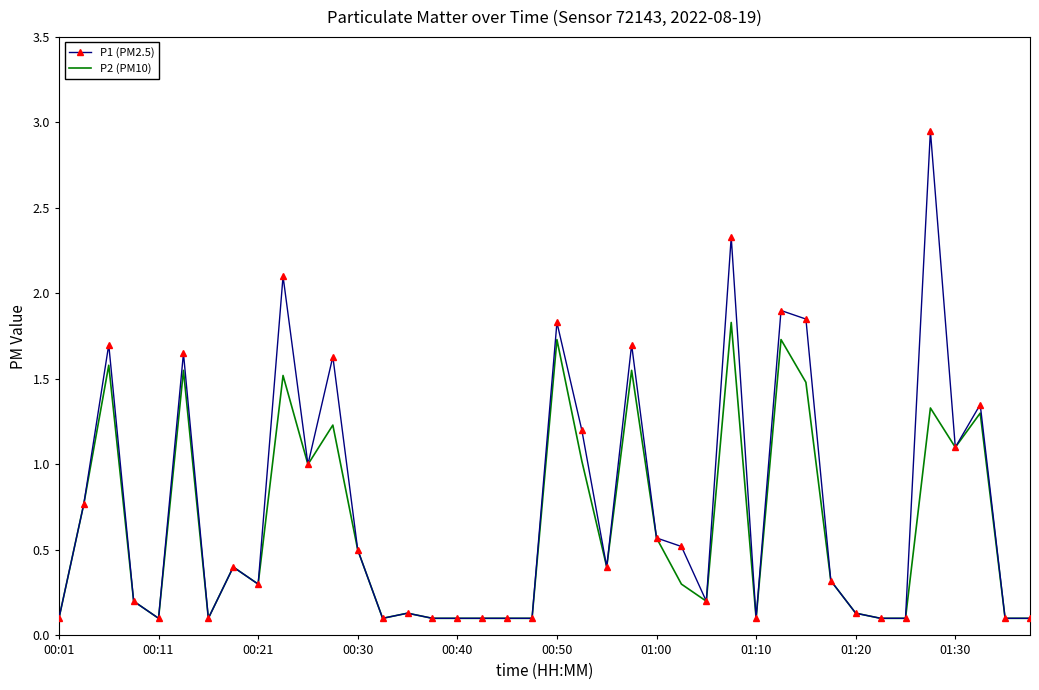

Rank the series by their average value, from highest to lowest.

P1 (PM2.5), P2 (PM10)